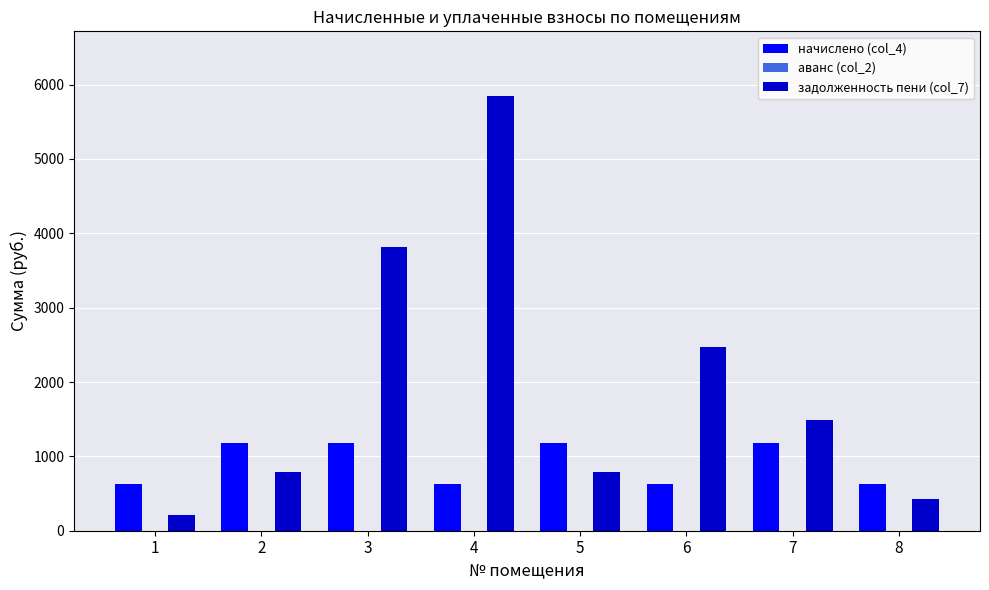

What is the value of the начислено (col_4) bar at the 3rd from the left?

1180.5